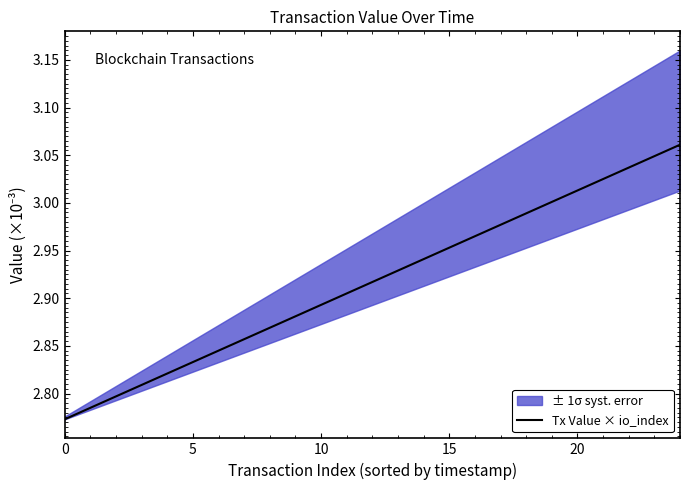

What is the minimum value shown in the chart?

2.8